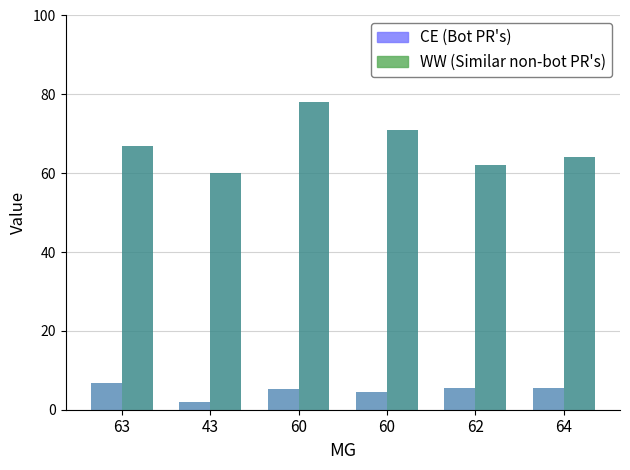

Count the number of data series in this chart.

2